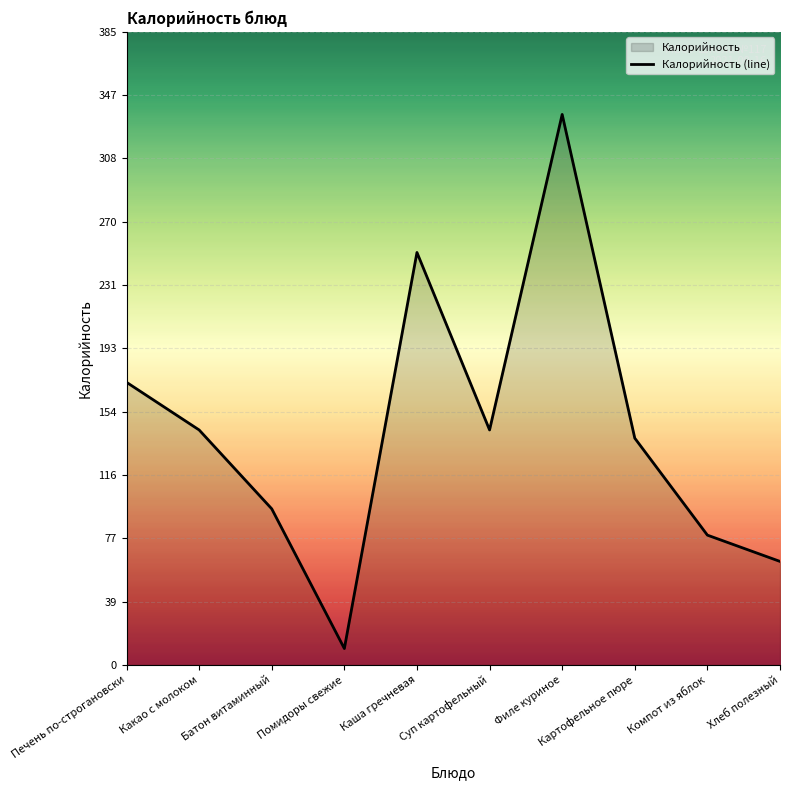

Which has a higher value, Помидоры свежие or Филе куриное?

Филе куриное